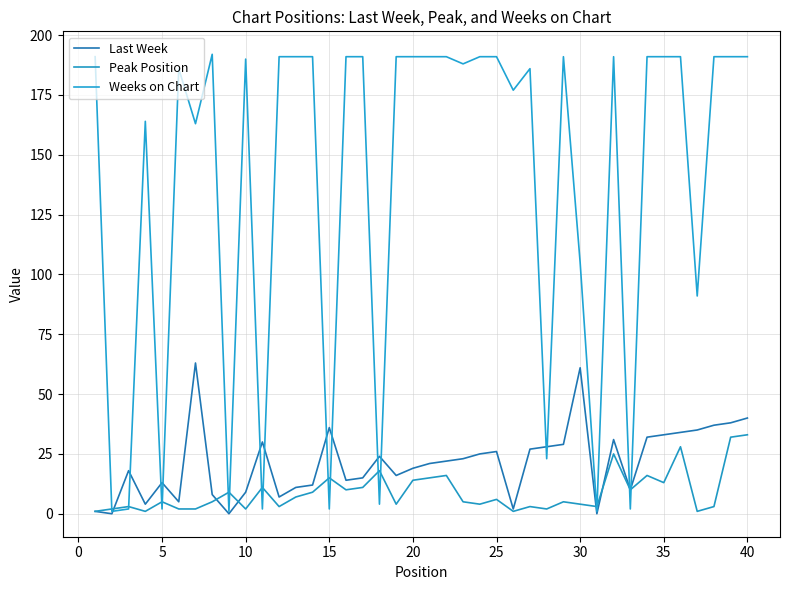

Count the number of data series in this chart.

3